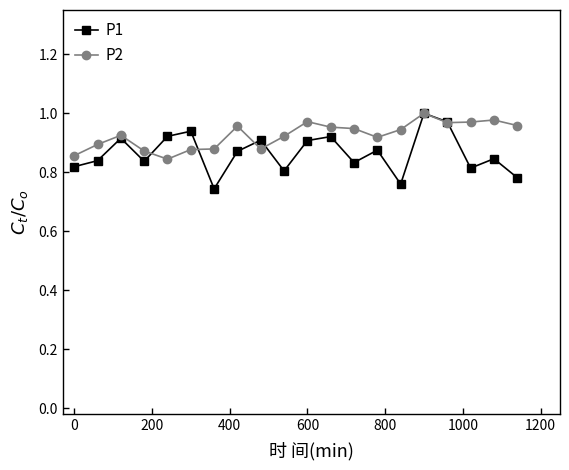

How many P1 values are between 0 and 1?

20